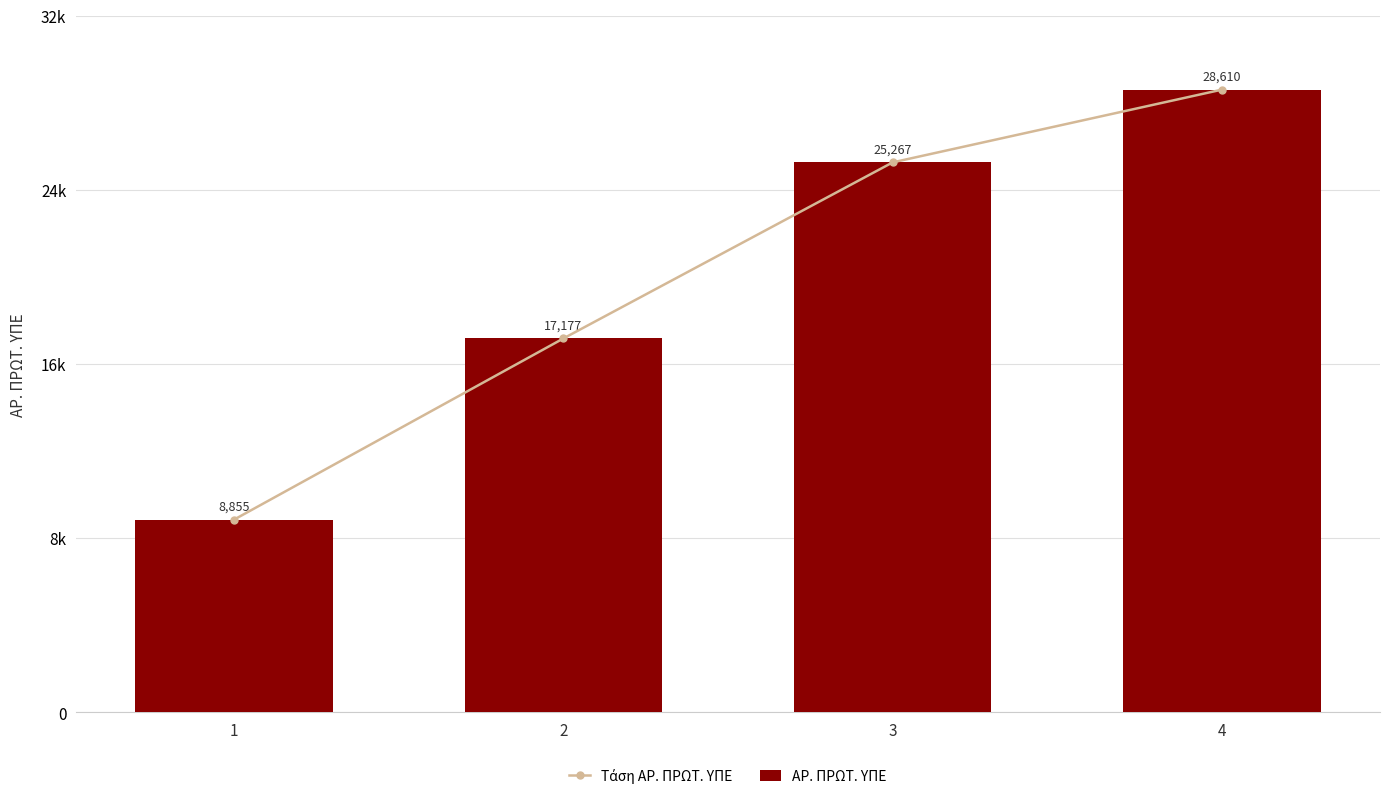

At 4, list the series in order from smallest to largest.

Τάση ΑΡ. ΠΡΩΤ. ΥΠΕ, ΑΡ. ΠΡΩΤ. ΥΠΕ